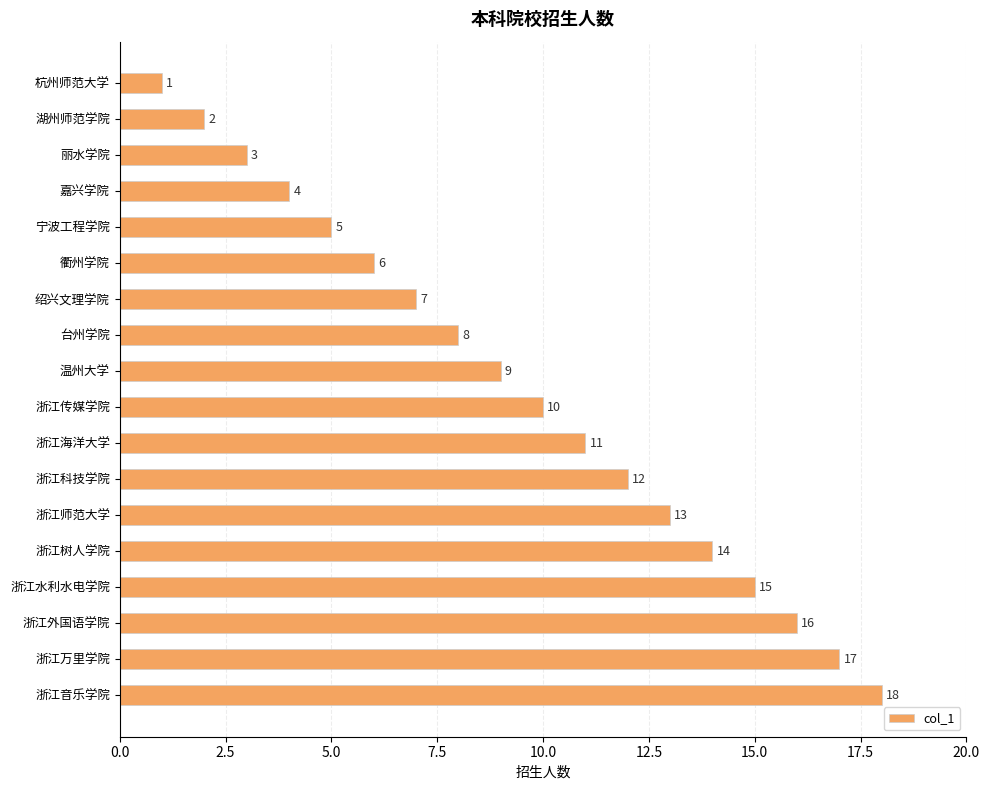

What is the label of the 15th bar from the top?

浙江水利水电学院